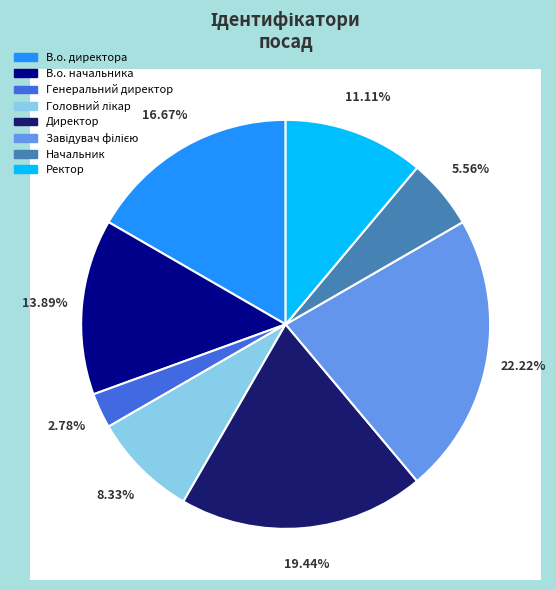

Does В.о. директора account for over 50% of the chart?

No